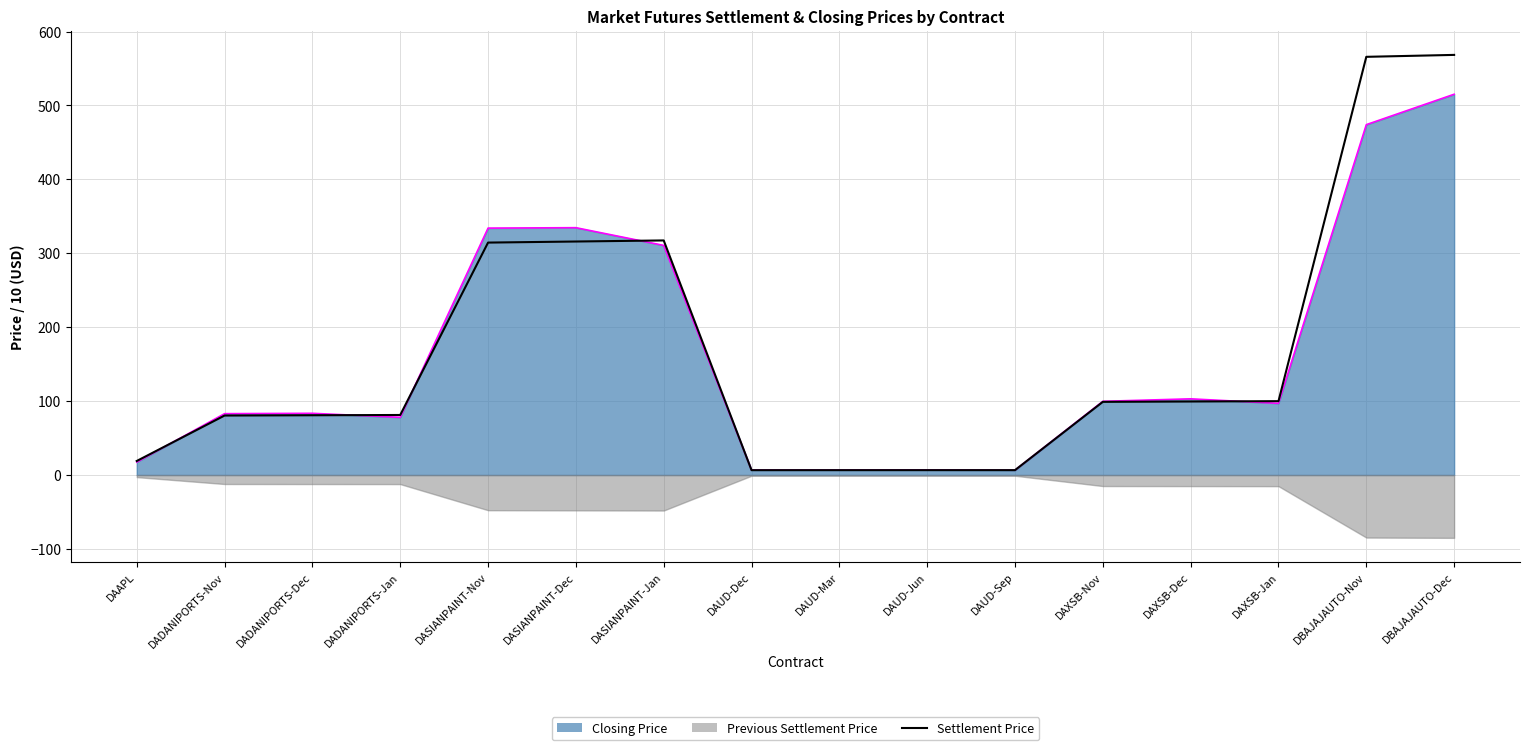

What is the ratio of the value at DAXSB-Dec to the value at DAUD-Dec?

15.2